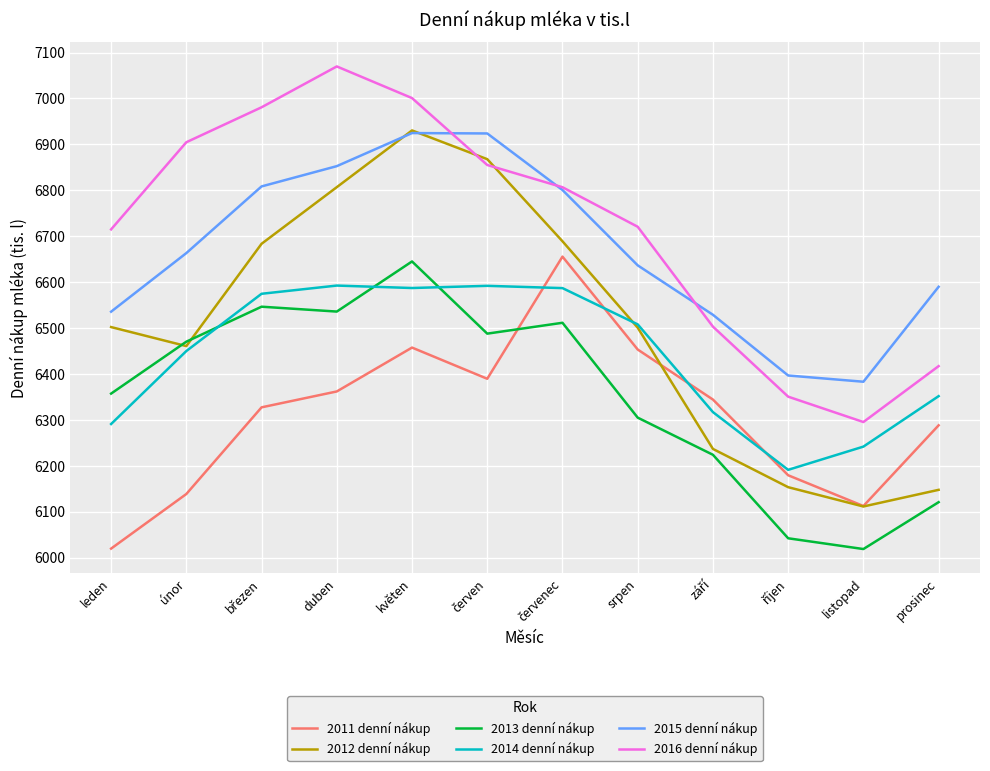

Which category has the highest value in the 2013 denní nákup series?

květen